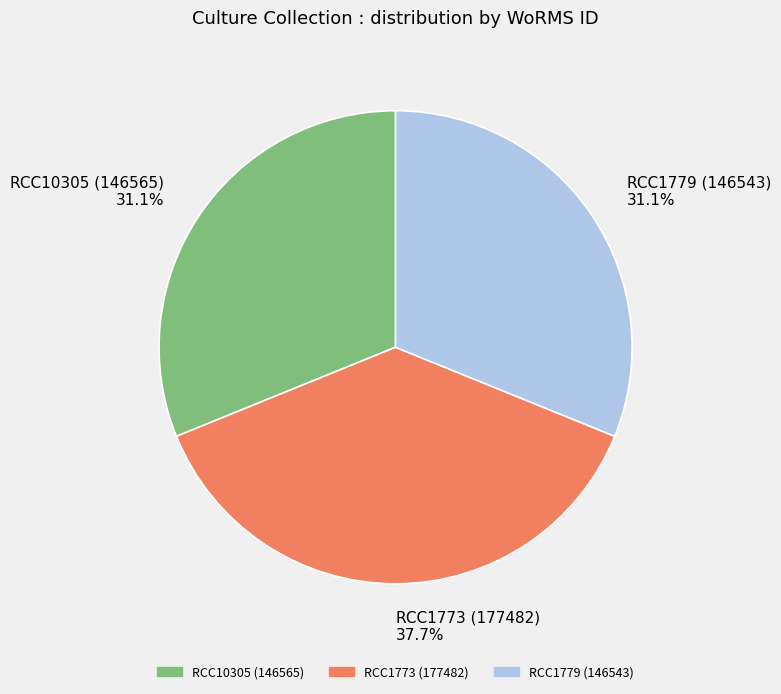

What is the ratio of the value at RCC1779 (146543) to the value at RCC1773 (177482)?

0.8